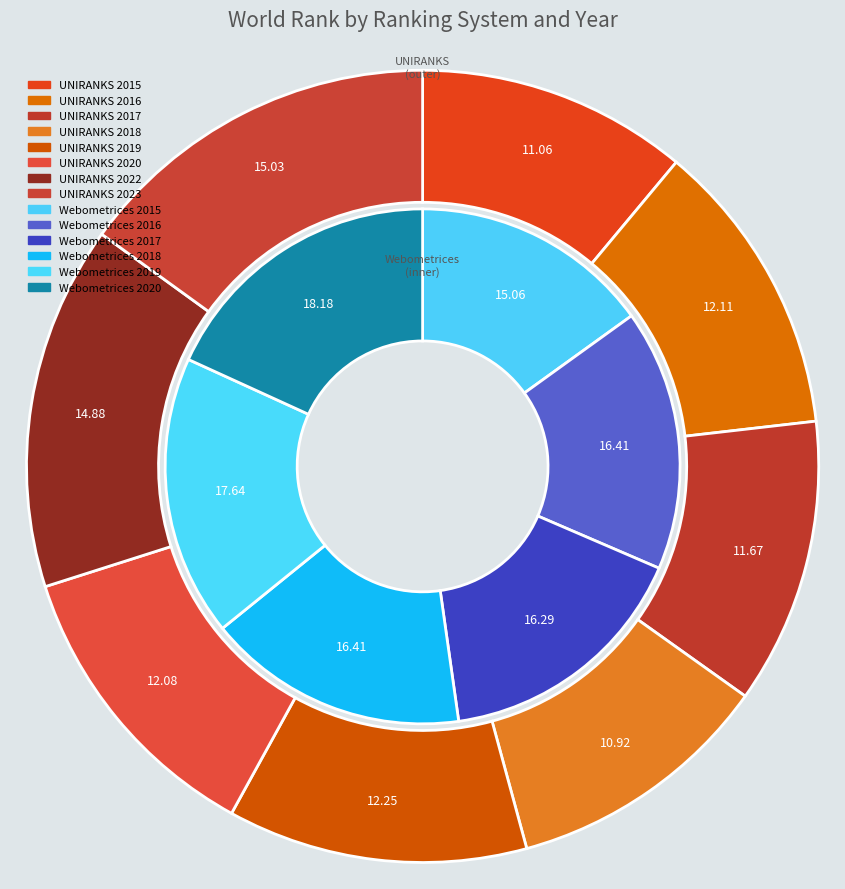

Which category has the biggest portion of the pie?

2023